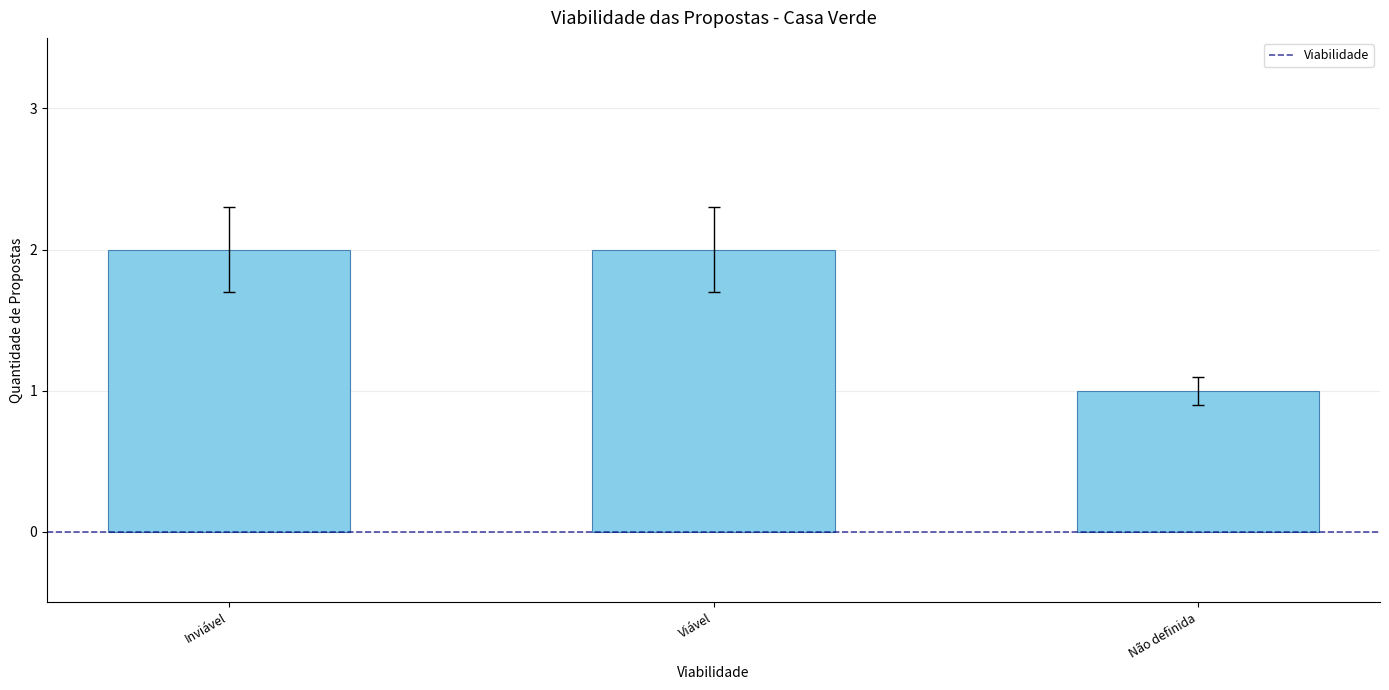

The value at Viável is 3. True or false?

False